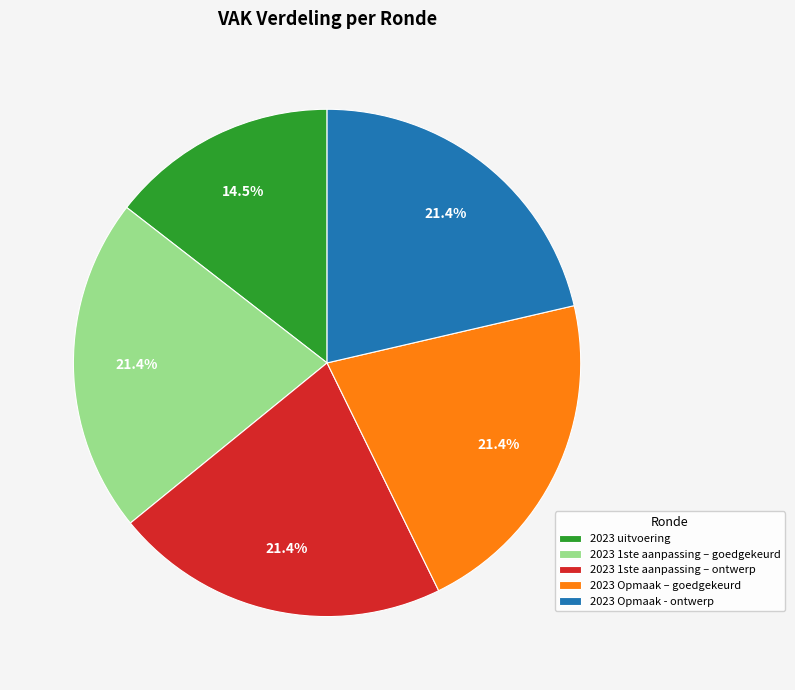

True or false: 2023 1ste aanpassing – goedgekeurd accounts for 15% of the total.

False